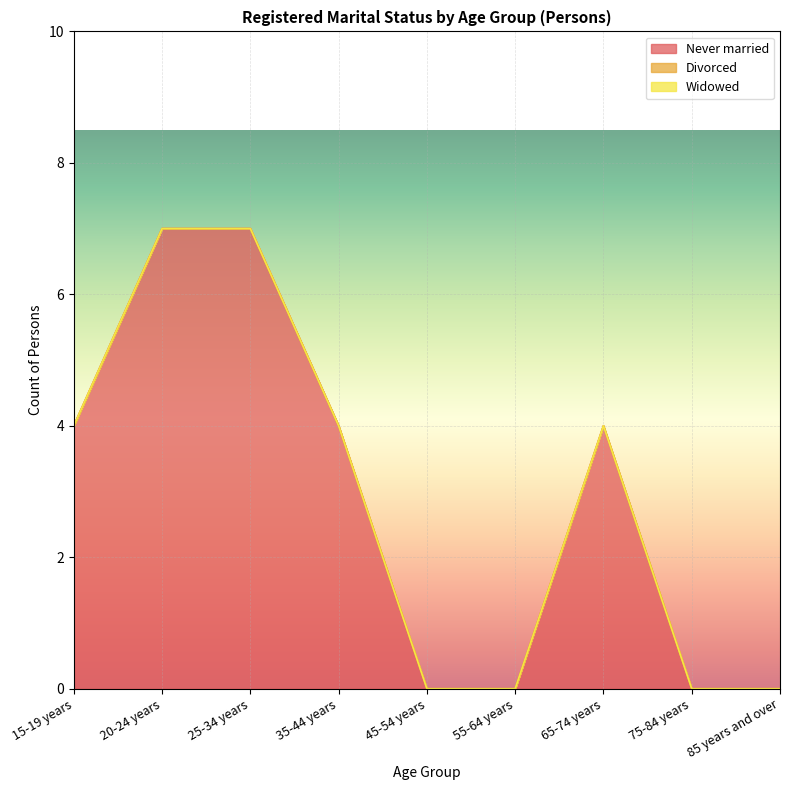

List the labels in order of Divorced value, largest first.

15-19 years, 20-24 years, 25-34 years, 35-44 years, 45-54 years, 55-64 years, 65-74 years, 75-84 years, 85 years and over